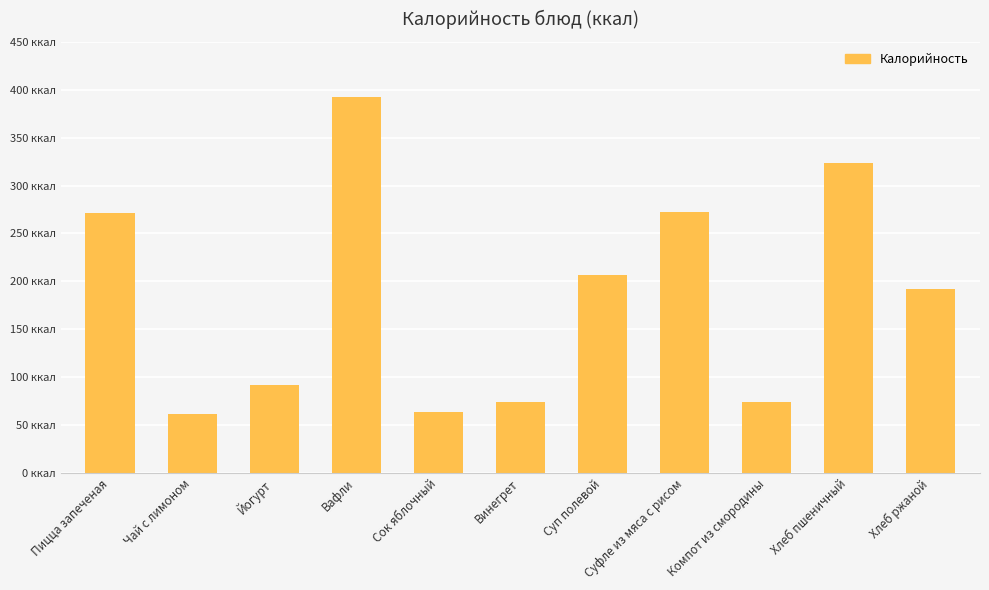

Are the bars horizontal?

No